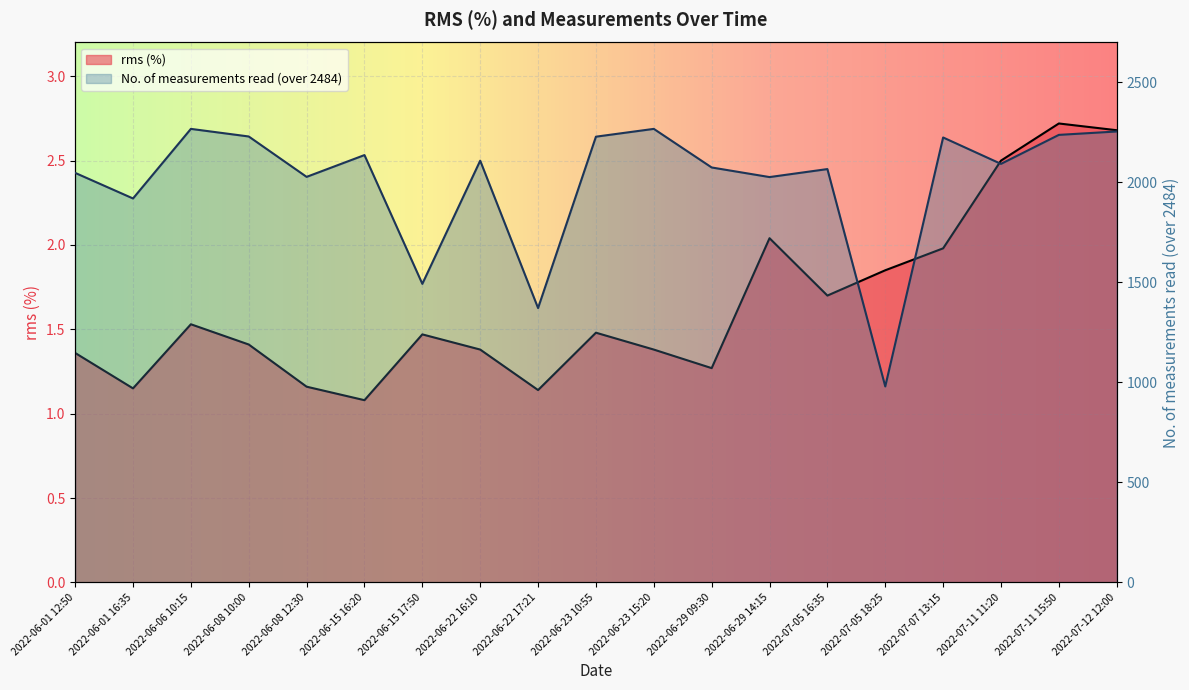

List the labels in order of No. of measurements read (over 2484) value, smallest first.

2022-07-05 18:25, 2022-06-22 17:21, 2022-06-15 17:50, 2022-06-01 16:35, 2022-06-29 14:15, 2022-06-08 12:30, 2022-06-01 12:50, 2022-07-05 16:35, 2022-06-29 09:30, 2022-07-11 11:20, 2022-06-22 16:10, 2022-06-15 16:20, 2022-07-07 13:15, 2022-06-23 10:55, 2022-06-08 10:00, 2022-07-11 15:50, 2022-07-12 12:00, 2022-06-06 10:15, 2022-06-23 15:20